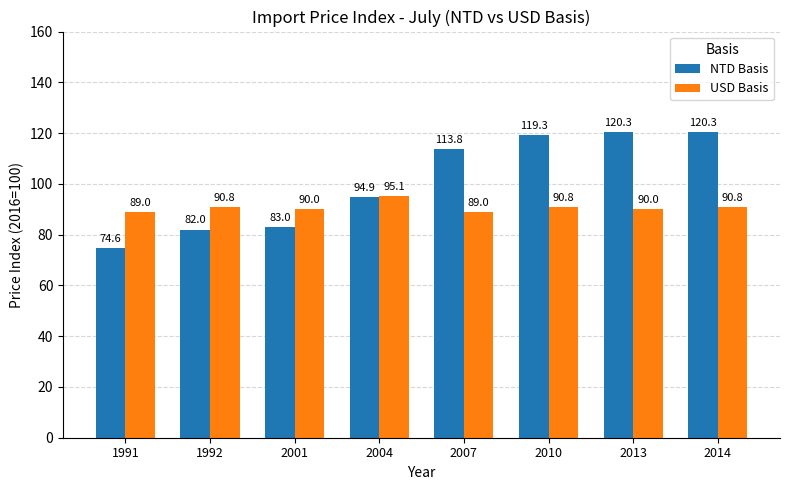

Reading left to right, transcribe all the data shown in this chart.

NTD Basis: 1991=74.6	1992=82.0	2001=83.0	2004=94.9	2007=113.8	2010=119.3	2013=120.3	2014=120.3
USD Basis: 1991=89.0	1992=90.8	2001=90.0	2004=95.1	2007=89.0	2010=90.8	2013=90.0	2014=90.8